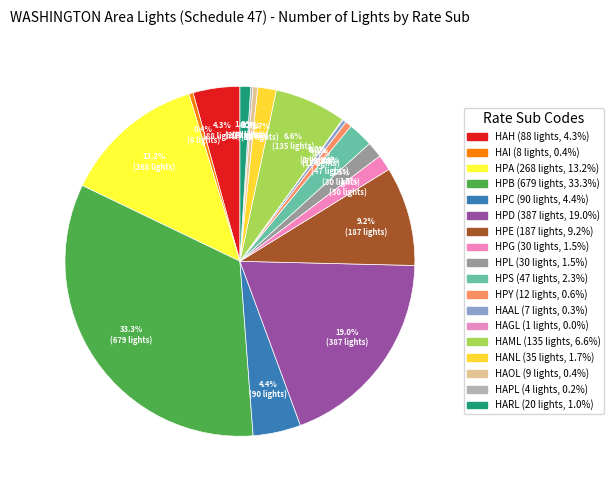

To the nearest percent, what is the average slice percentage?

6%